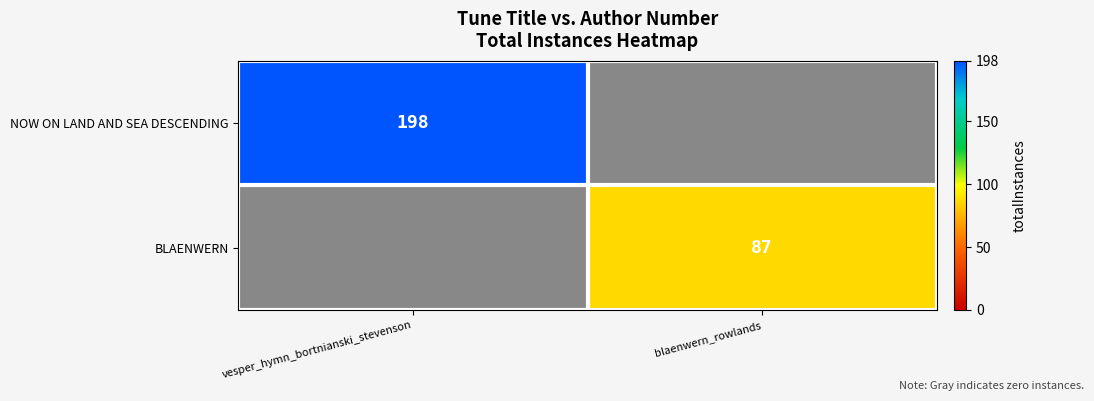

The value of NOW ON LAND AND SEA DESCENDING at vesper_hymn_bortnianski_stevenson is 198. True or false?

True